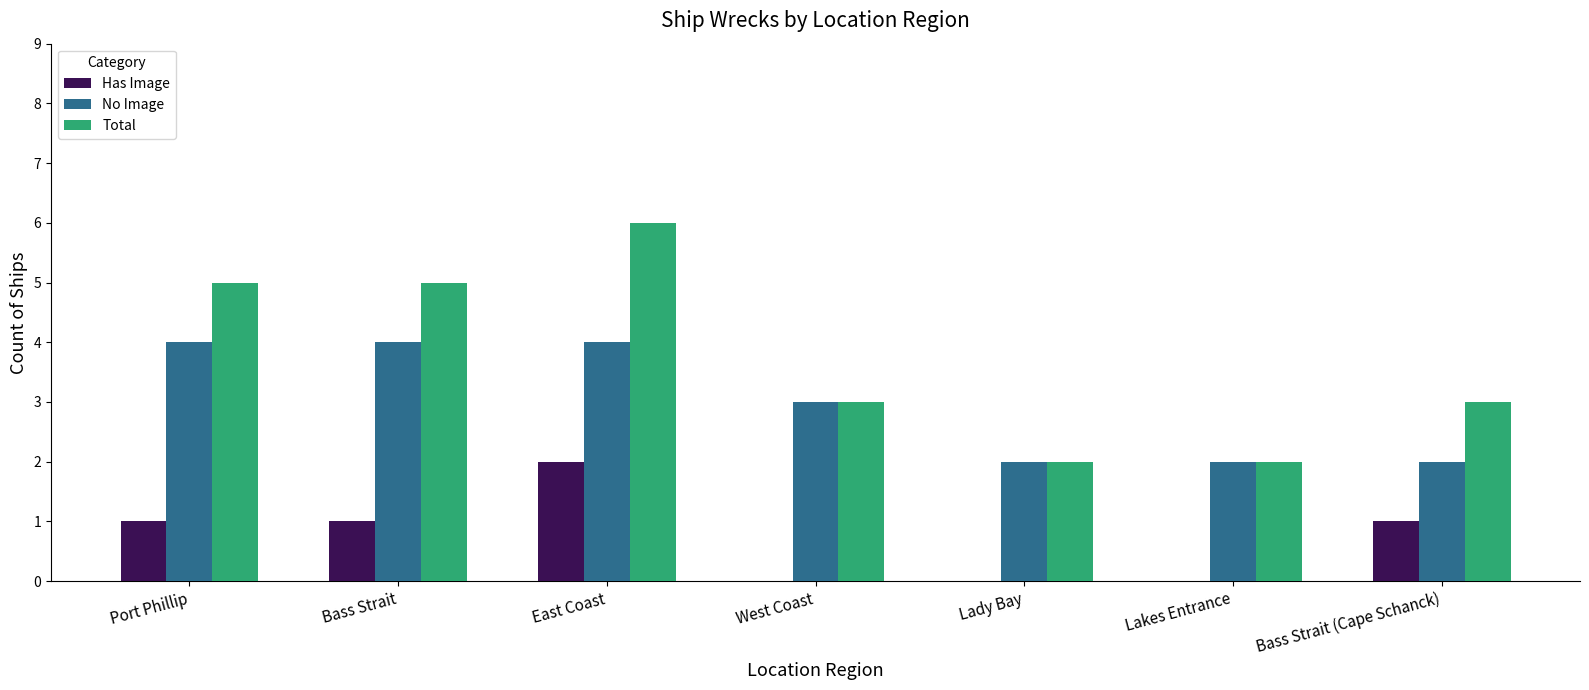

What are all the series names shown in the legend?

Has Image, No Image, Total